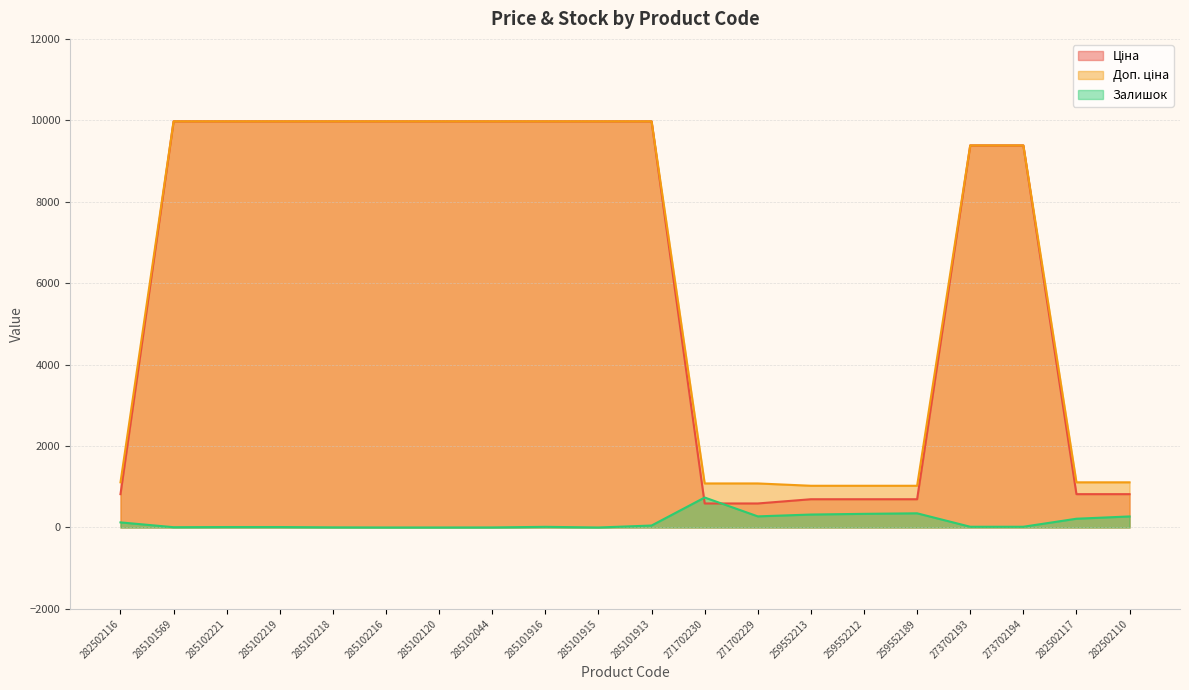

What is the value of the Доп. ціна point at the 20th from the left?

1109.2